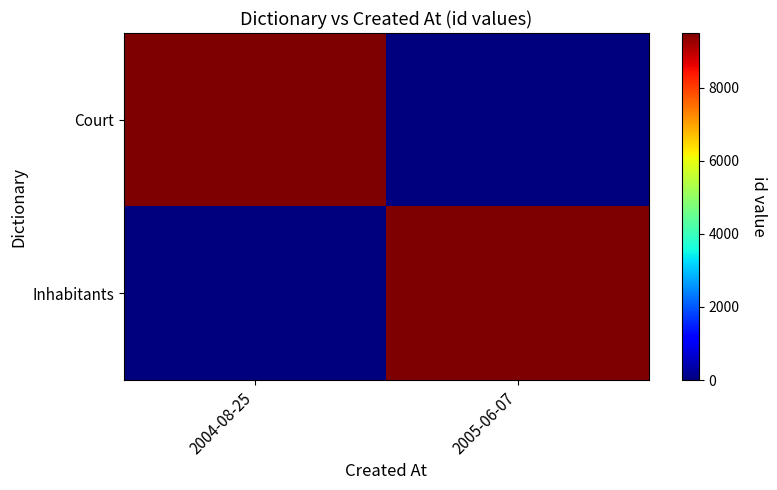

What is the total value across all series at 2005-06-07?

9495